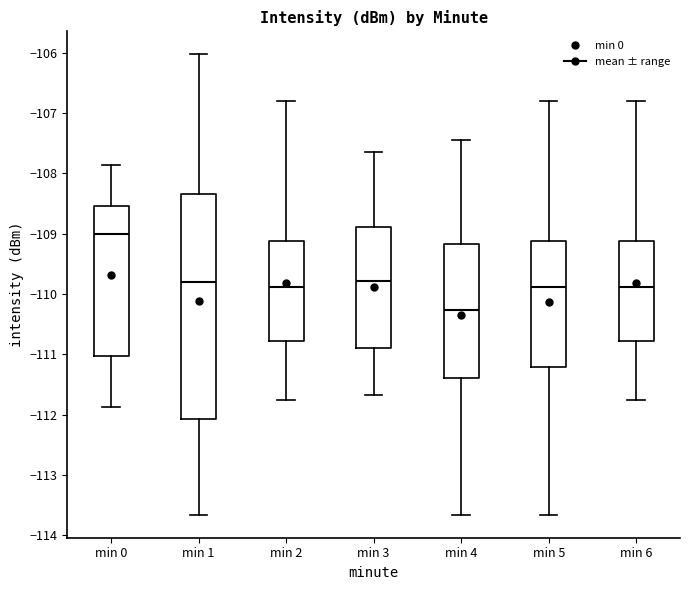

Reading left to right, transcribe this box plot: for each box, give where its median line is, the range the box spans, and where its two whiskers end, as read against the y-axis. The values are not printed on the chart, so give them approximately, as read against the axis.

min 0: median -109.0, box -111.0 to -108.5, whiskers -111.9 to -107.9
min 1: median -109.8, box -112.1 to -108.3, whiskers -113.7 to -106.0
min 2: median -109.9, box -110.8 to -109.1, whiskers -111.8 to -106.8
min 3: median -109.8, box -110.9 to -108.9, whiskers -111.7 to -107.6
min 4: median -110.3, box -111.4 to -109.2, whiskers -113.7 to -107.4
min 5: median -109.9, box -111.2 to -109.1, whiskers -113.7 to -106.8
min 6: median -109.9, box -110.8 to -109.1, whiskers -111.8 to -106.8